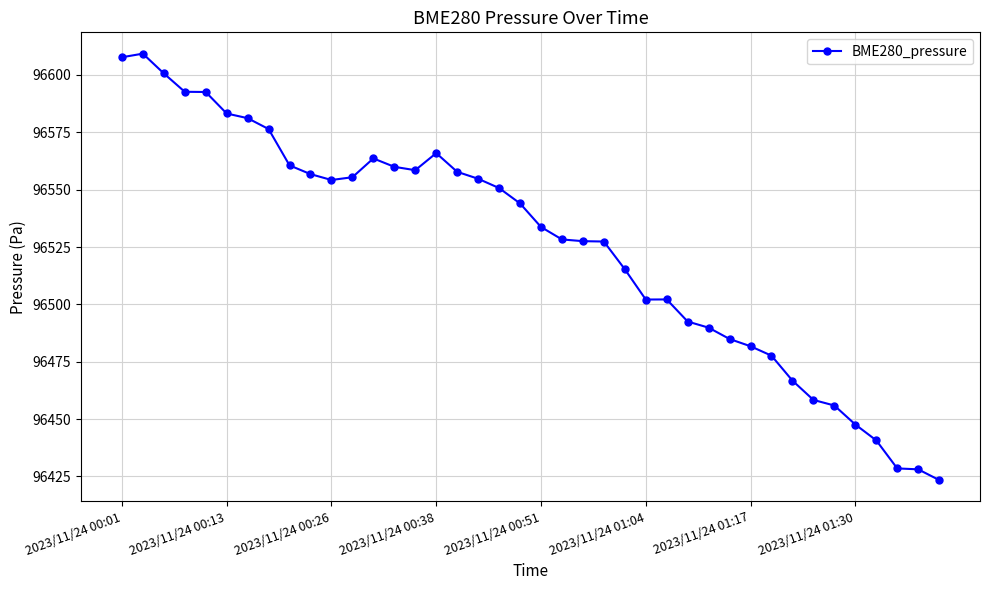

What is the maximum value shown in the chart?

96609.3